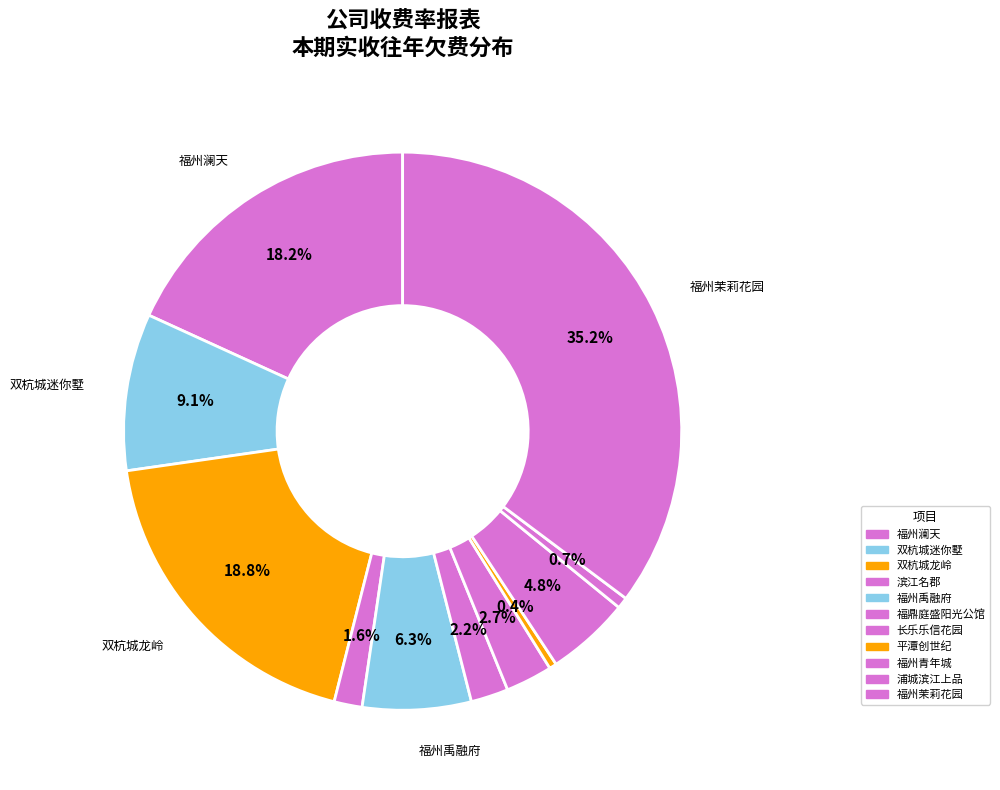

Count the number of slices in the pie.

11